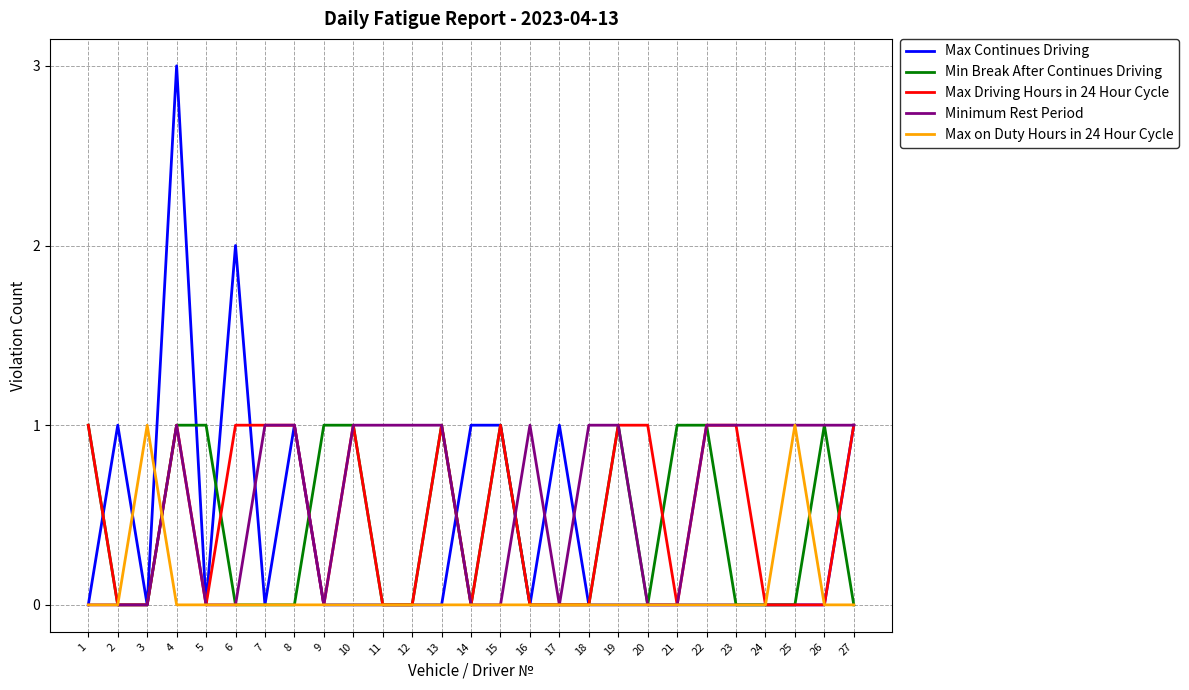

Which series has the largest range (max minus min)?

Max Continues Driving